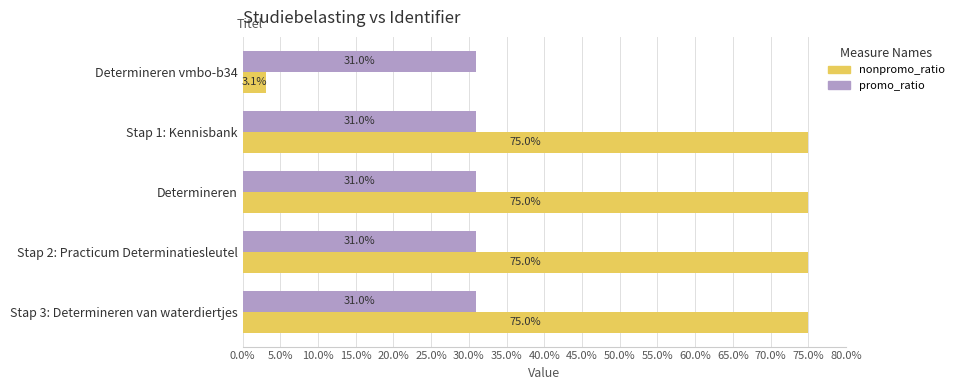

Which series has the widest spread of values?

nonpromo_ratio